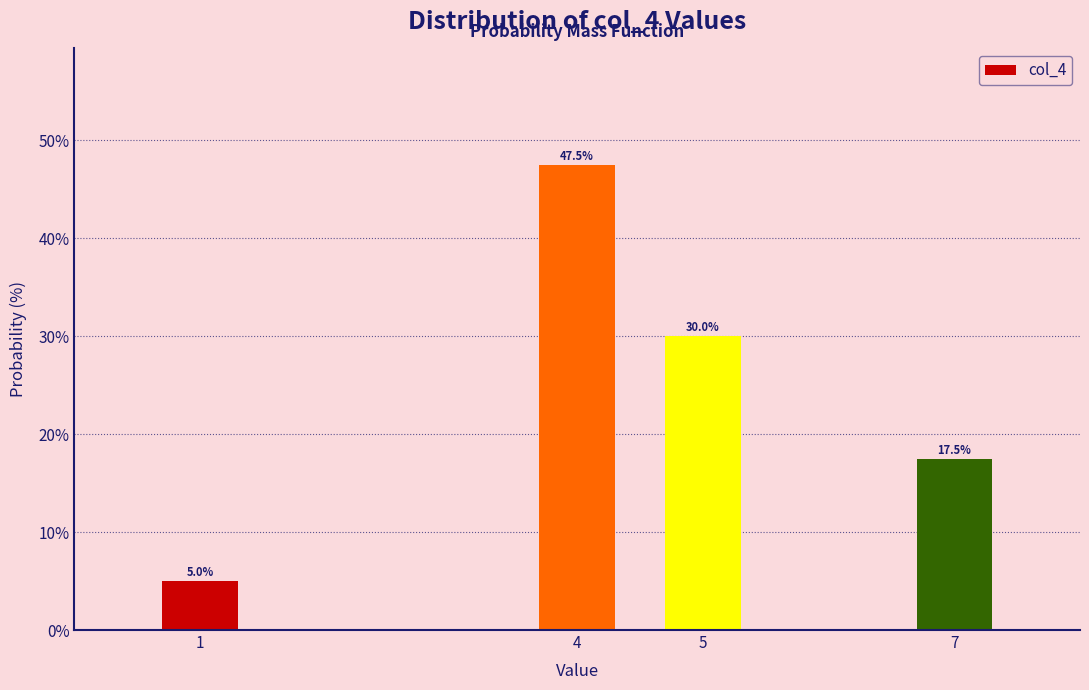

Reading right to left, list all the values displayed in this chart.

7=17.5	5=30.0	4=47.5	1=5.0